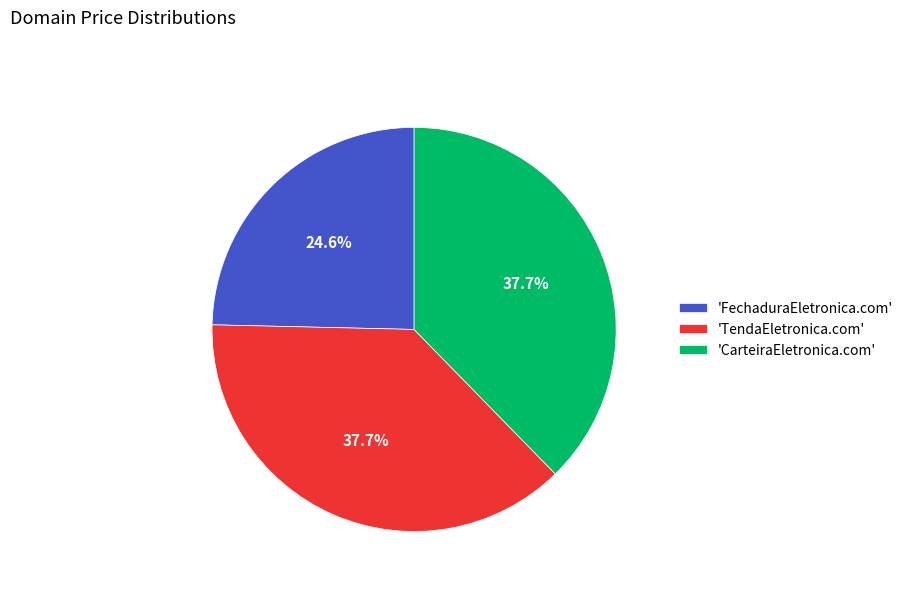

Does 'CarteiraEletronica.com' represent more than half of the total?

No